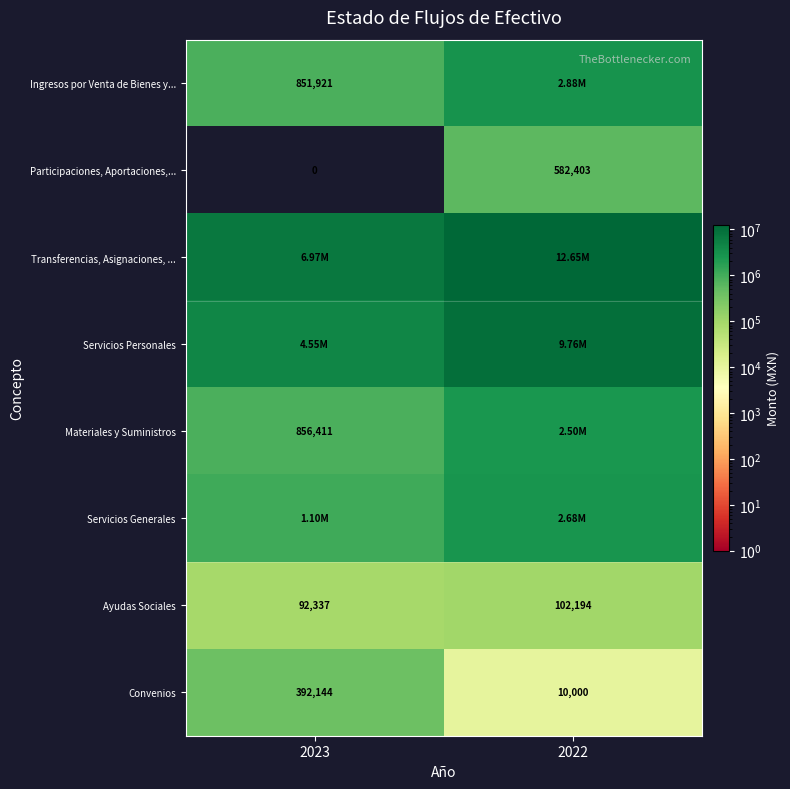

What is the maximum value for Transferencias, Asignaciones, ...?

12651503.2